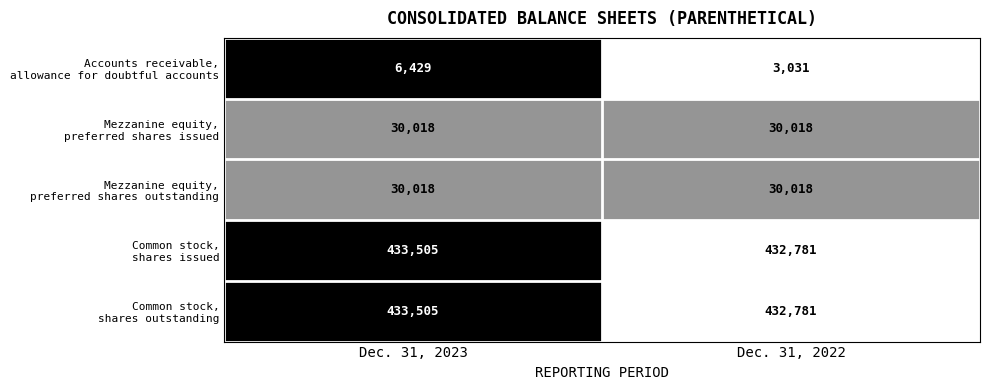

What is the total value across all series at Dec. 31, 2022?

928629